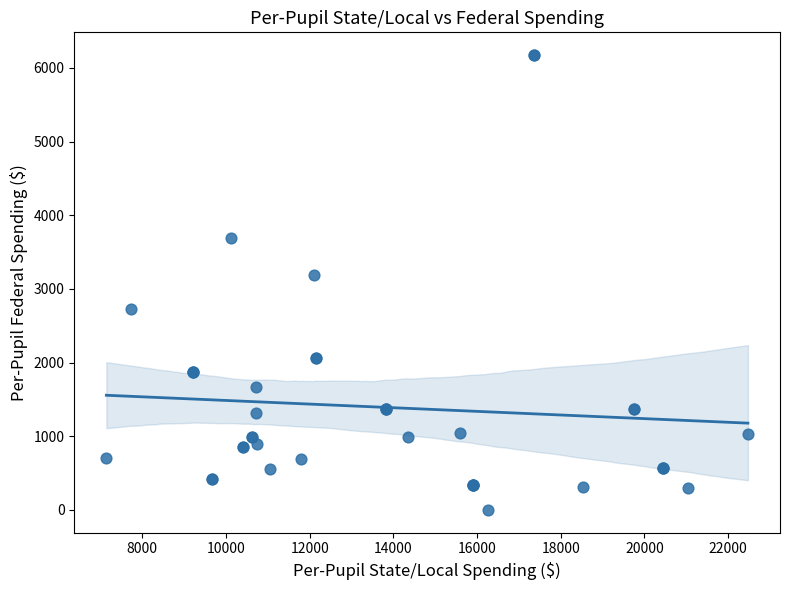

What Y value in the scatter plot is closest to 3086?

3187.2